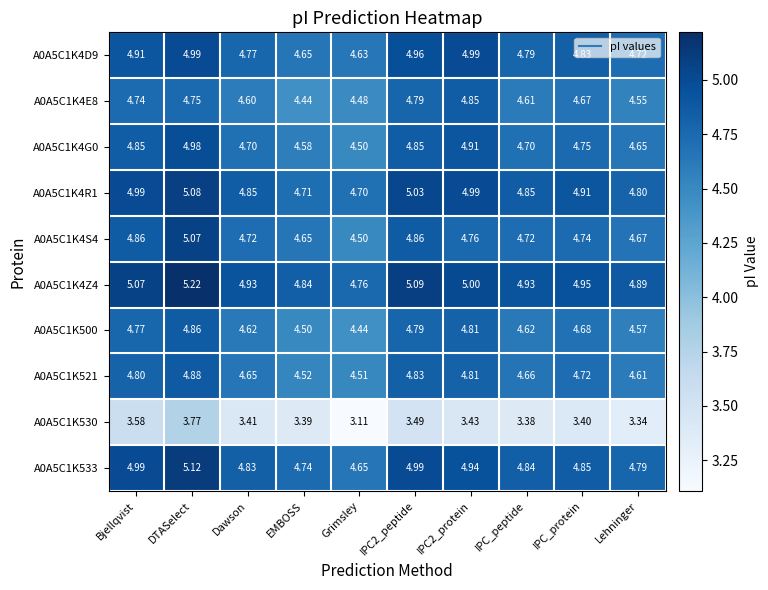

Where is A0A5C1K500 nearest to the value 4?

Grimsley